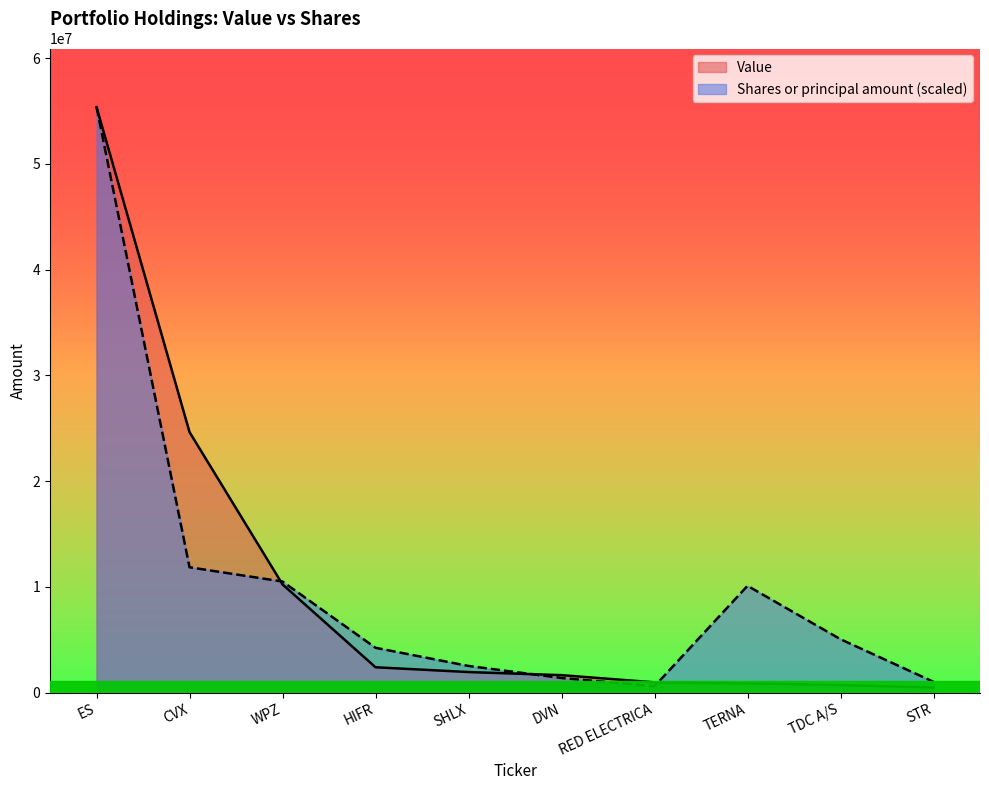

What value does the Shares or principal amount series have at SHLX?

2525992.9